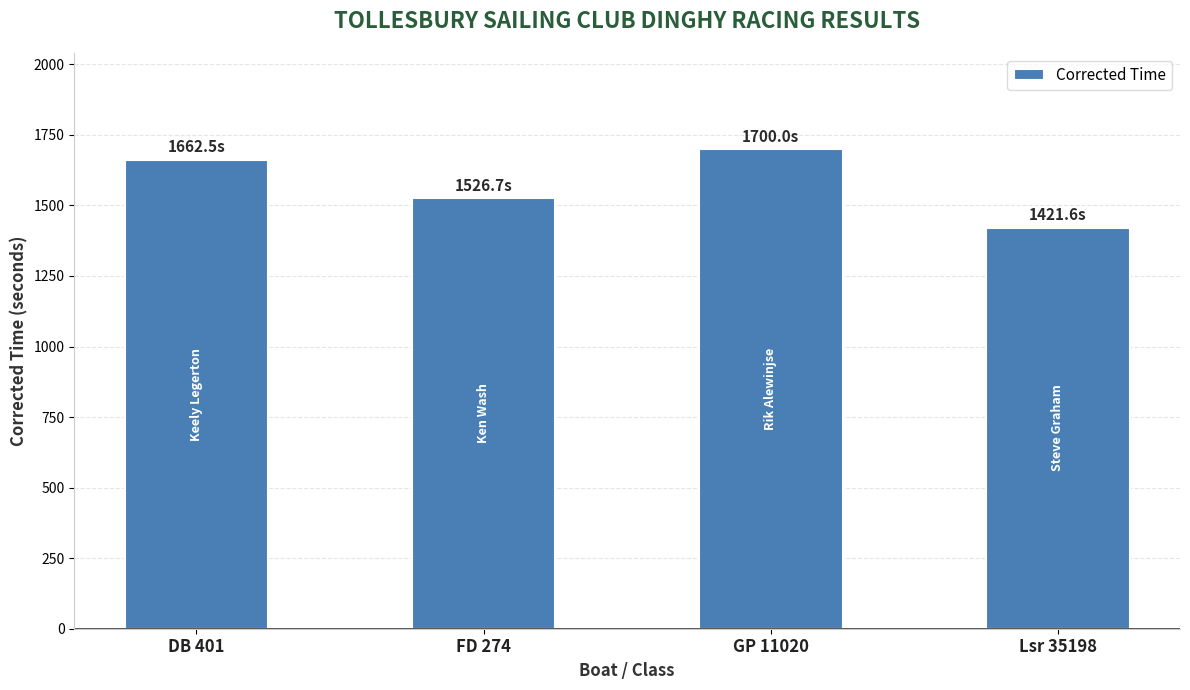

How many data points does each series have?

4